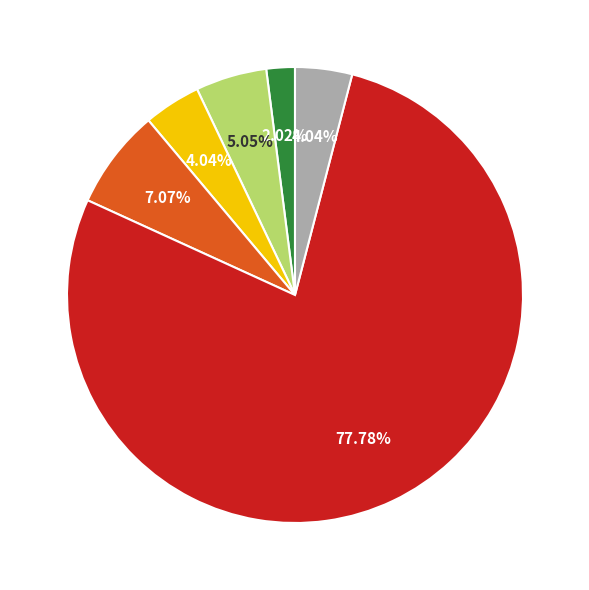

Does any single category account for the majority?

Yes